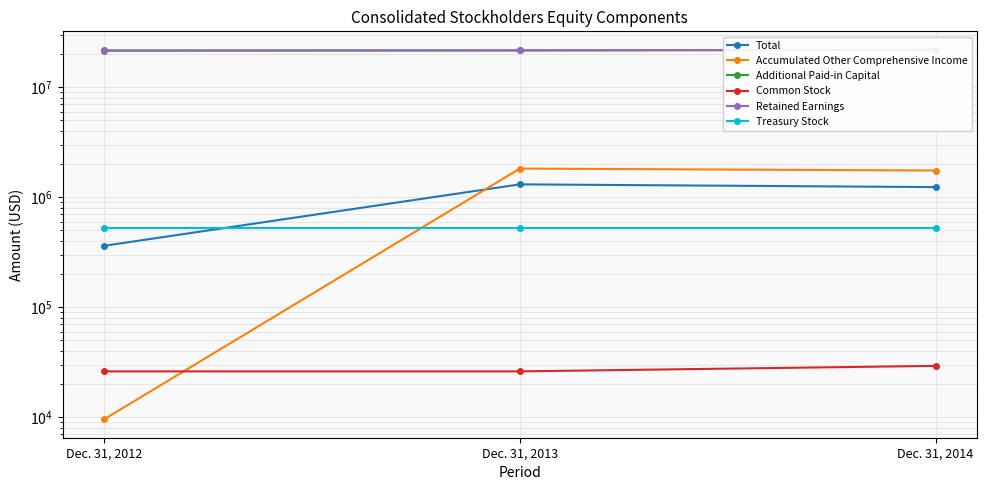

At which label does Retained Earnings reach its minimum?

Dec. 31, 2012